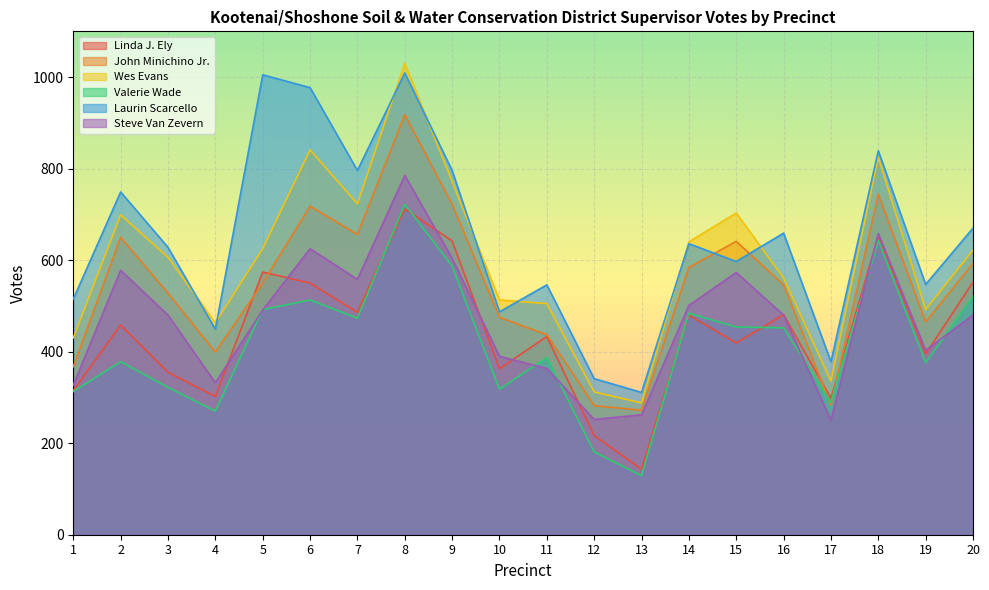

True or false: Laurin Scarcello and Wes Evans cross at least once.

True